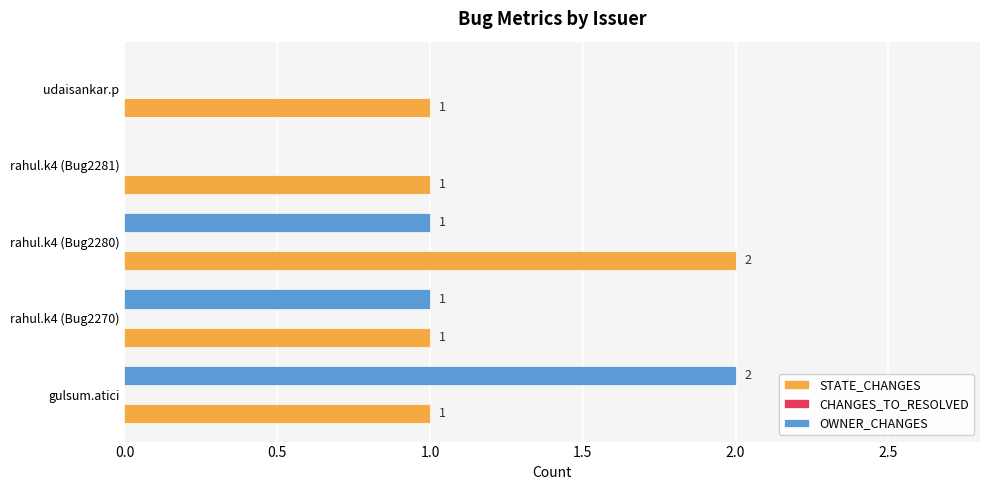

Is the value of STATE_CHANGES at rahul.k4 (Bug2270) greater than the value of OWNER_CHANGES at gulsum.atici?

No